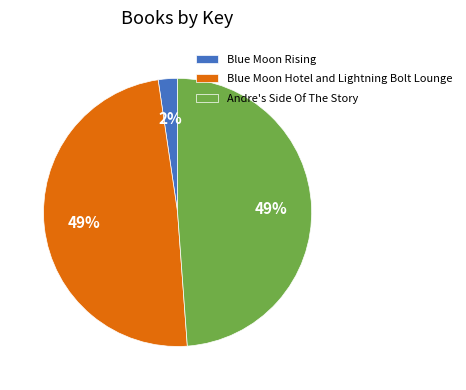

Is there any slice that represents more than half of the pie?

No